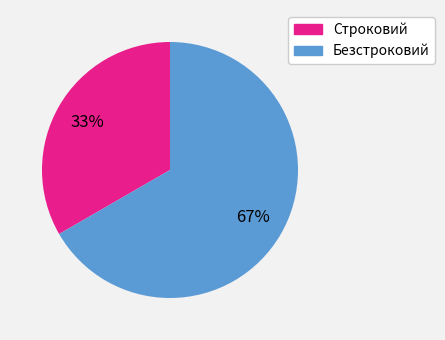

What percentage is the Безстроковий slice, to the nearest percent?

67%